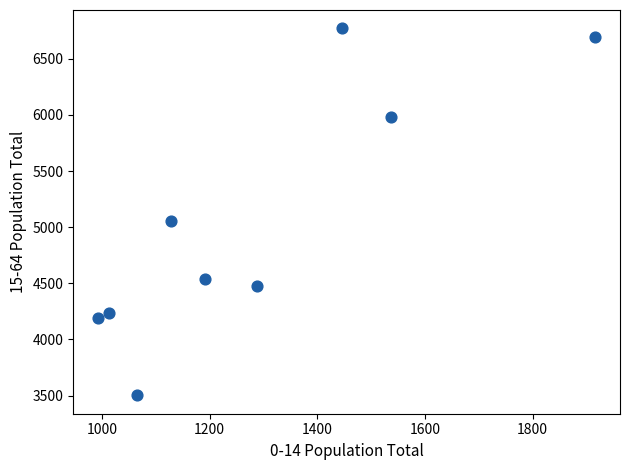

What Y value in the scatter plot is closest to 5136?

5058